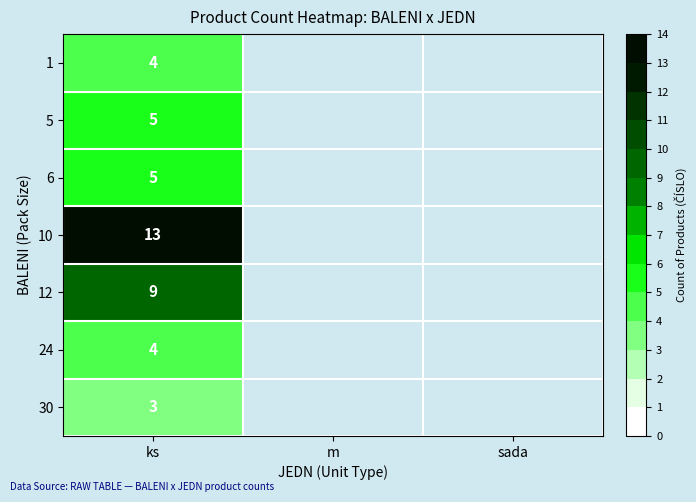

The value of 30 at ks is 3. True or false?

True